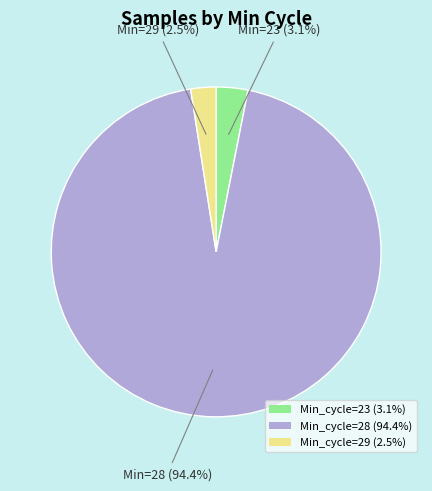

How many segments does this pie chart have?

3